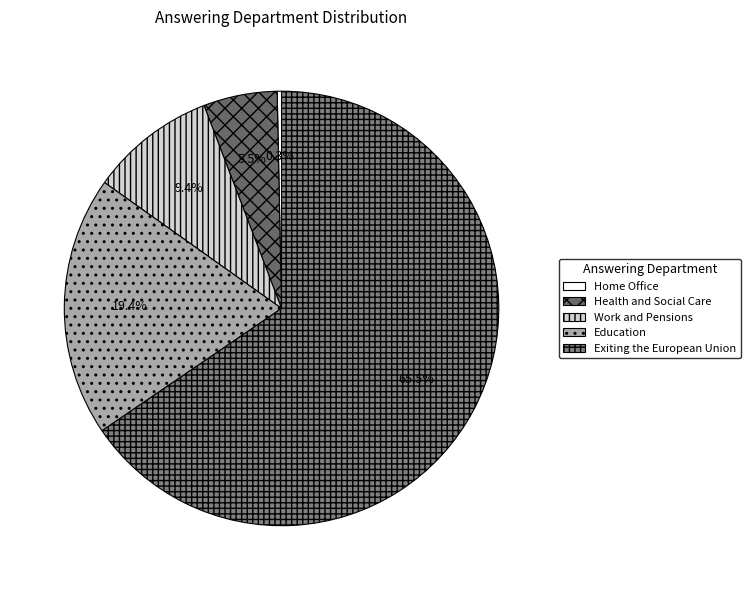

Which has a higher value, Work and Pensions or Education?

Education